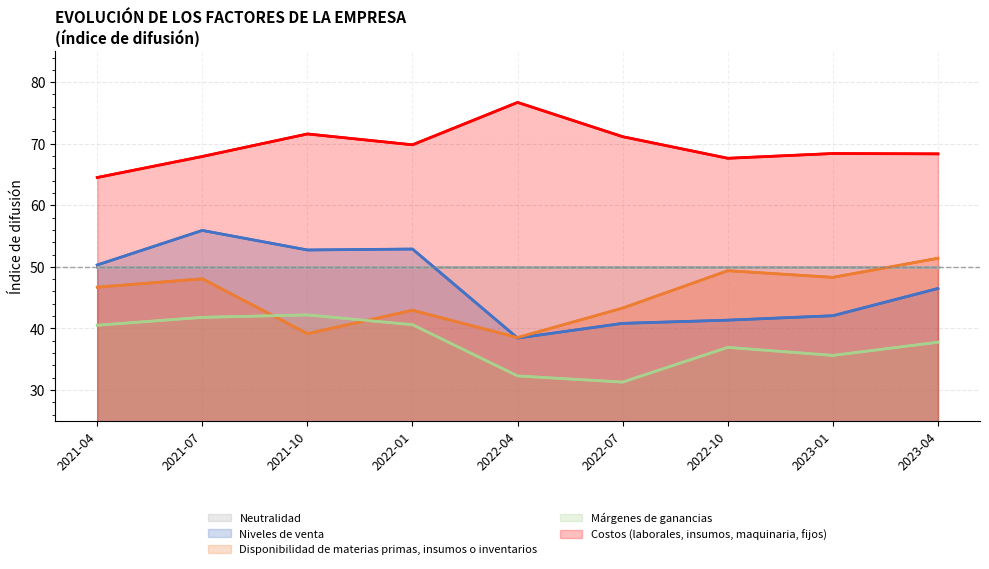

What is the lowest value of the Niveles de venta series?

38.4